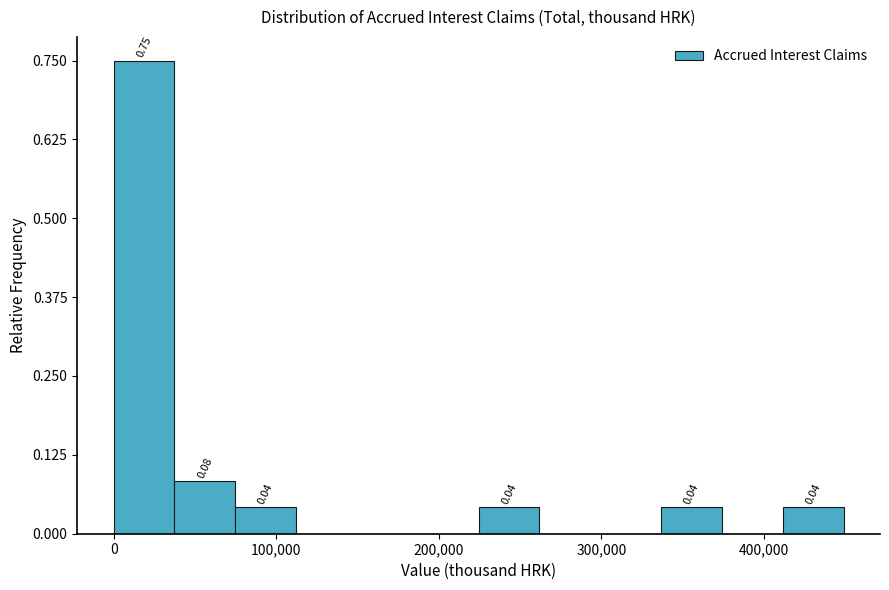

Read against the x-axis, roughly where is the centre of the tallest bar?

20000